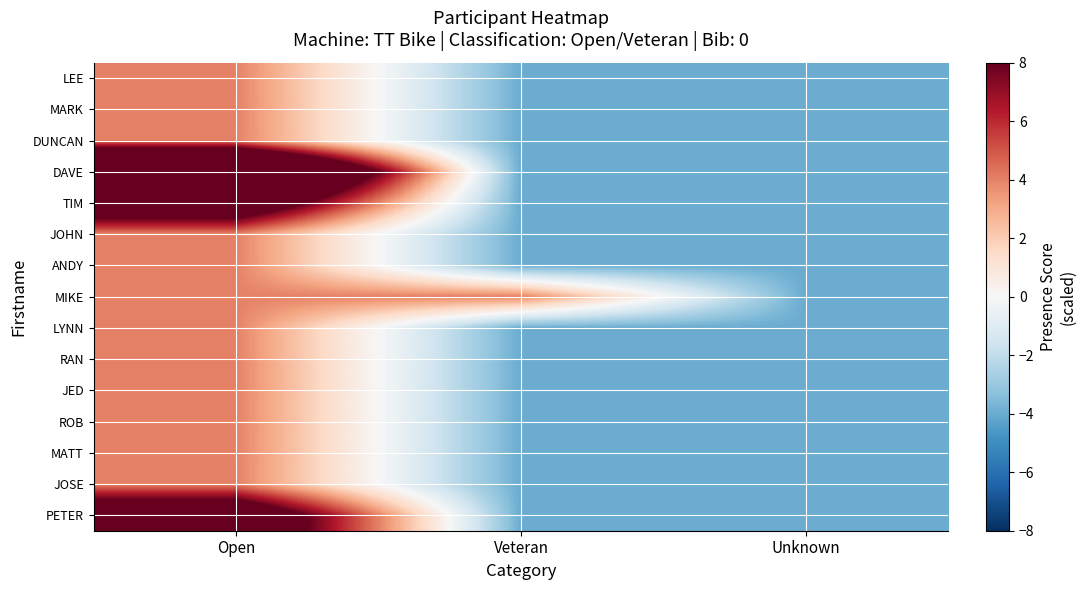

Which series changed the most between Open and Veteran?

DAVE